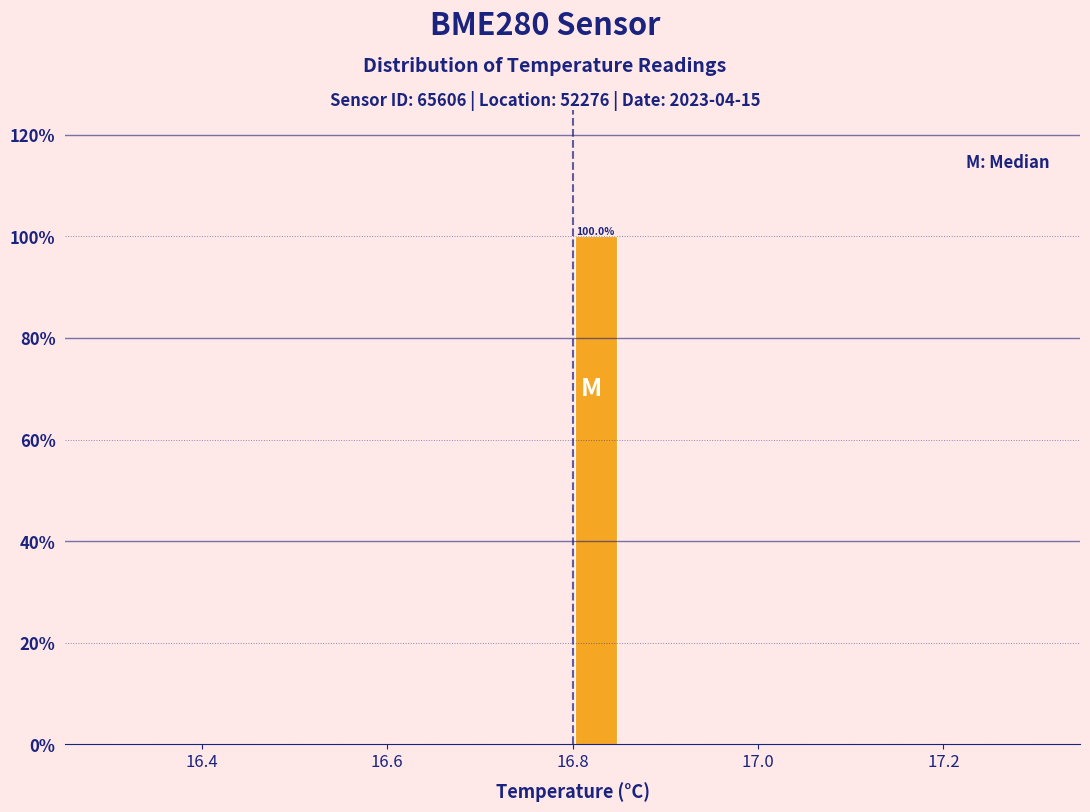

Read against the x-axis, roughly where is the centre of the tallest bar?

16.82